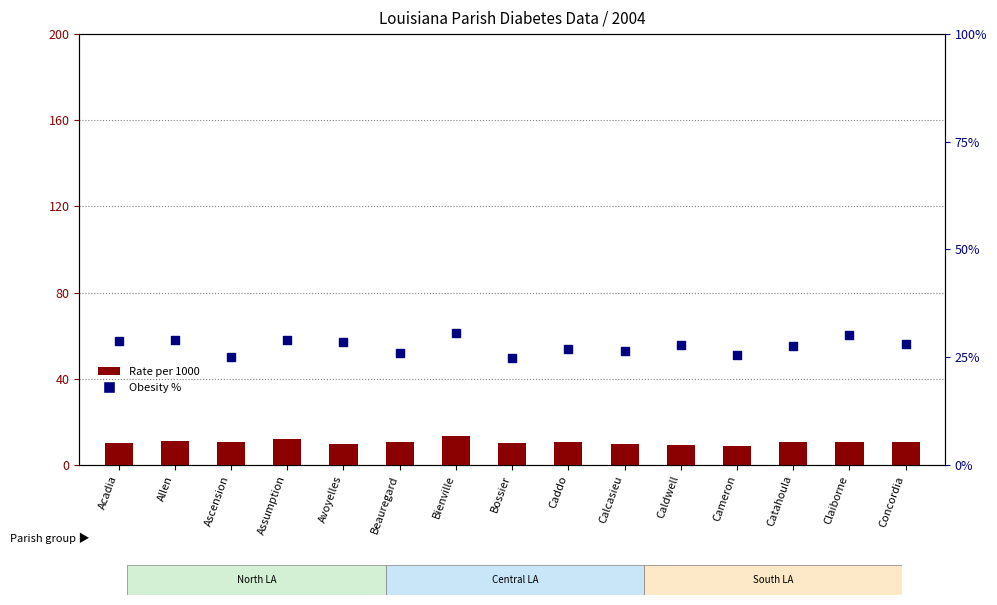

Which series has the largest total across all categories?

Obesity %